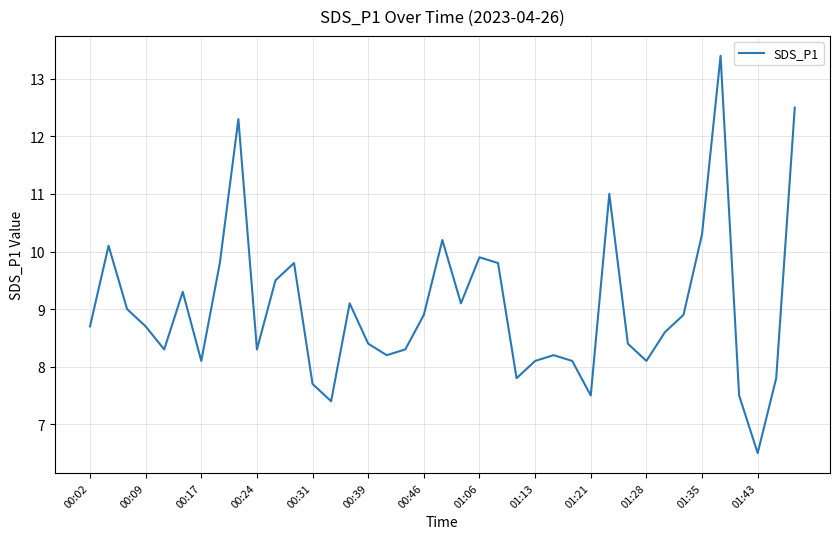

What is the minimum value shown in the chart?

6.5